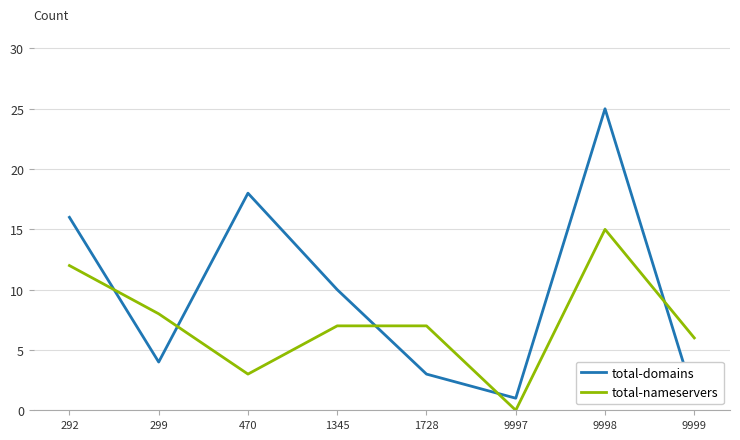

How many data points does each series have?

8